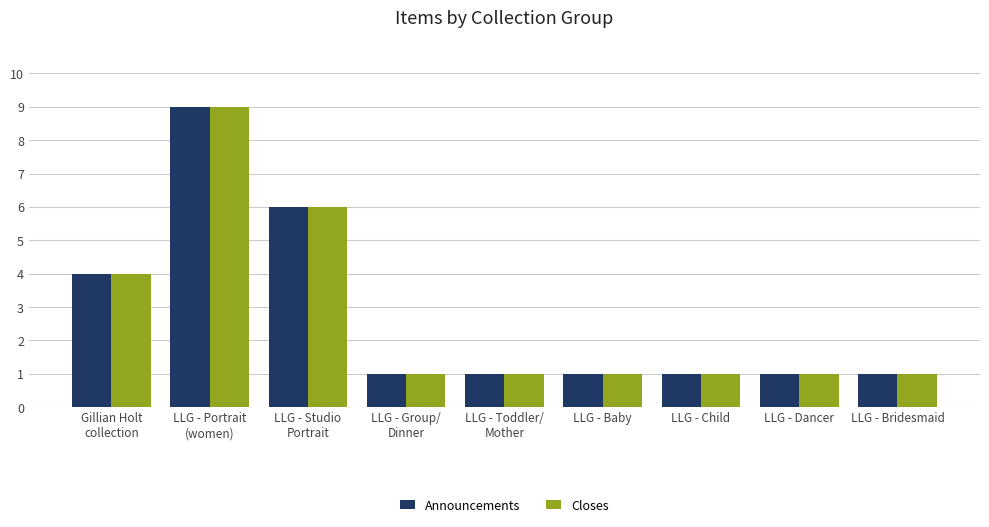

How many bars are there in total?

18